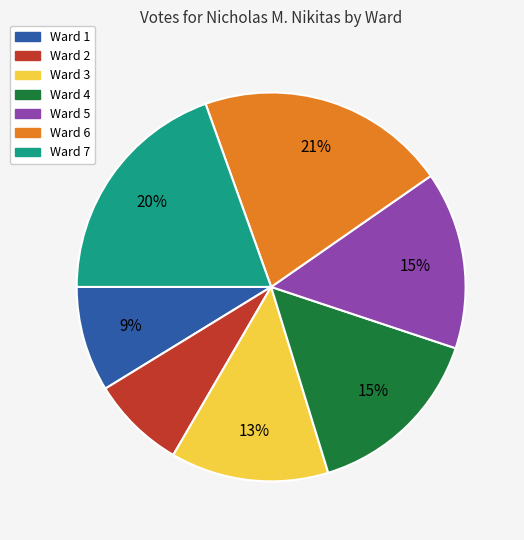

Between Ward 7 and Ward 1, which is larger?

Ward 7